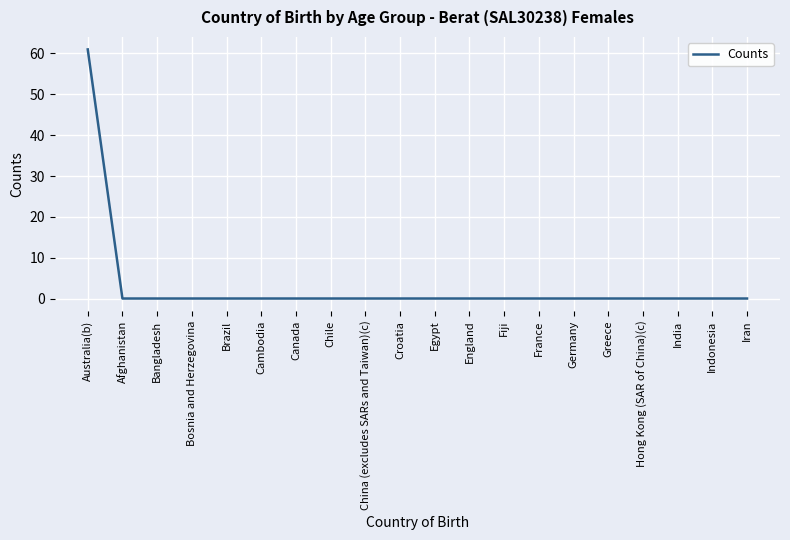

What is the difference between the maximum and minimum values?

61